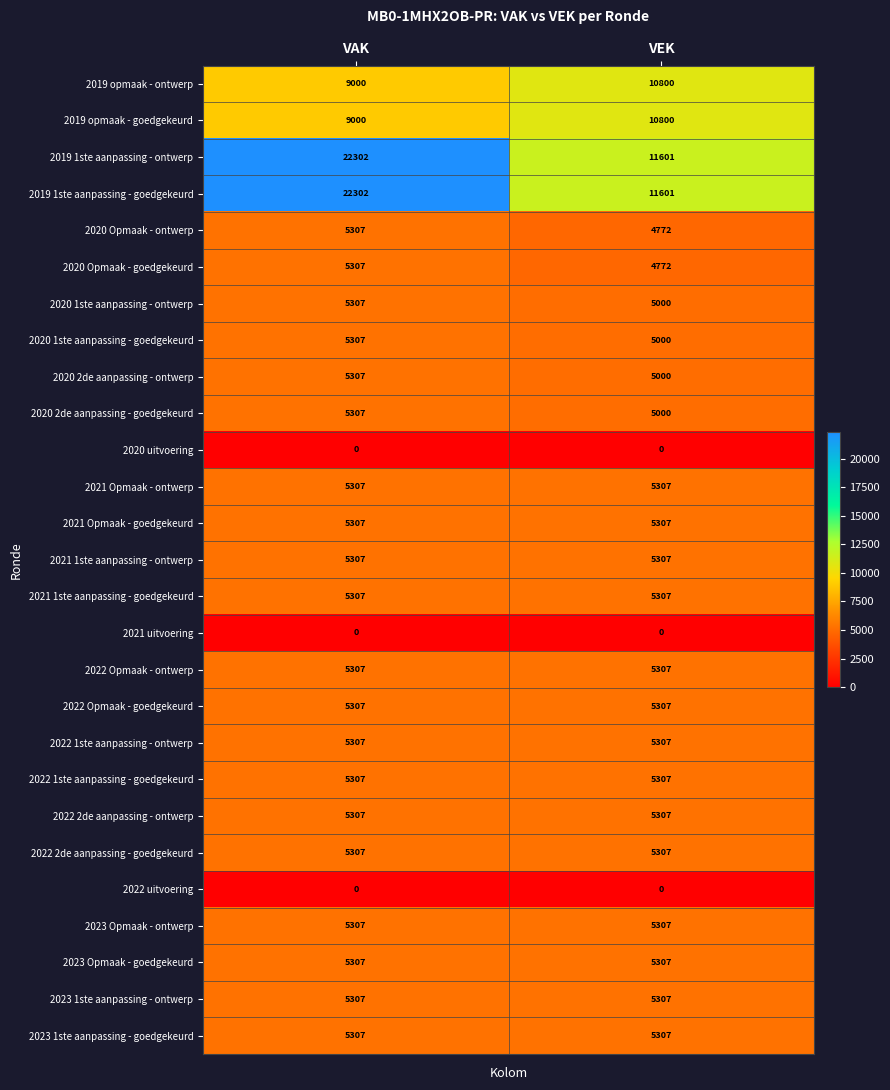

What is the maximum value shown in the chart?

22302